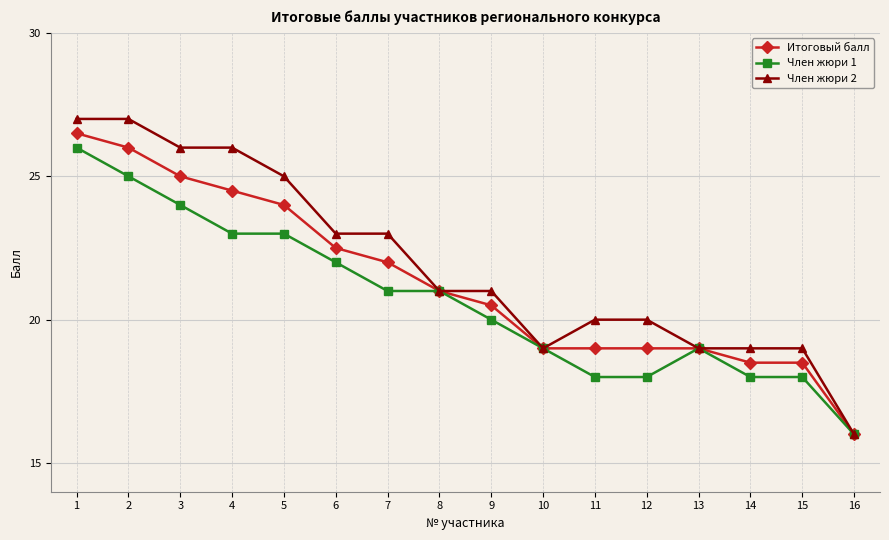

What is the sum of the Член жюри 1 values at 5 and 10?

42.0